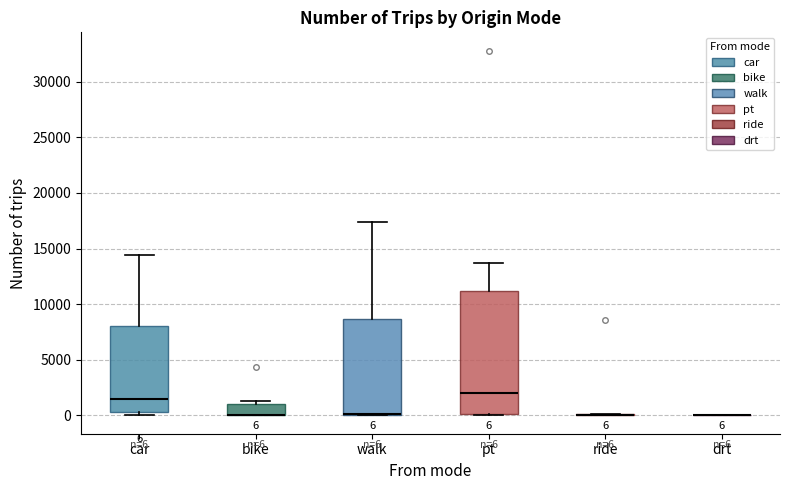

Which box is the tallest, from its lower edge to its upper edge?

pt